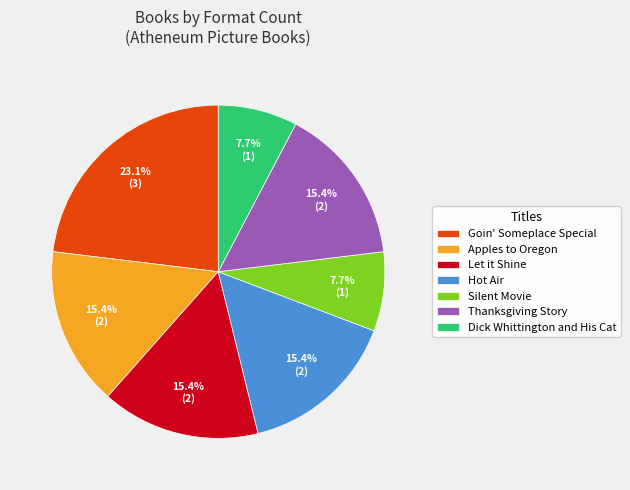

Which category has the biggest portion of the pie?

Goin' Someplace Special